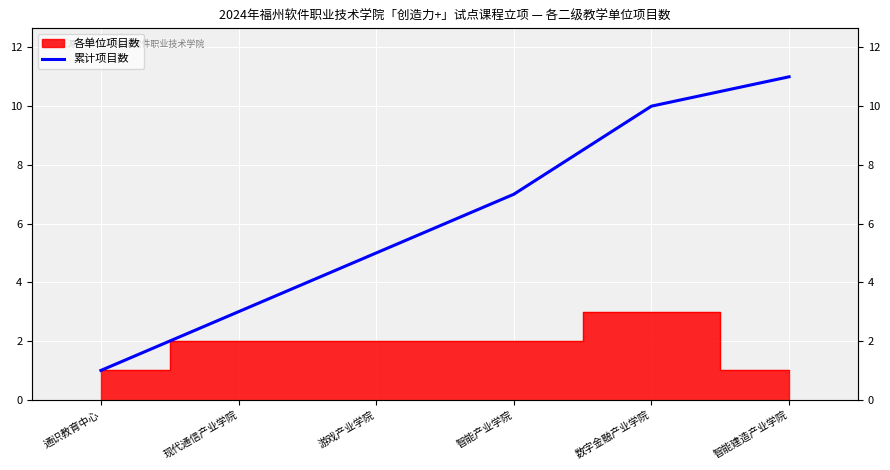

Rank the categories by value from highest to lowest.

智能建造产业学院, 数字金融产业学院, 智能产业学院, 游戏产业学院, 现代通信产业学院, 通识教育中心